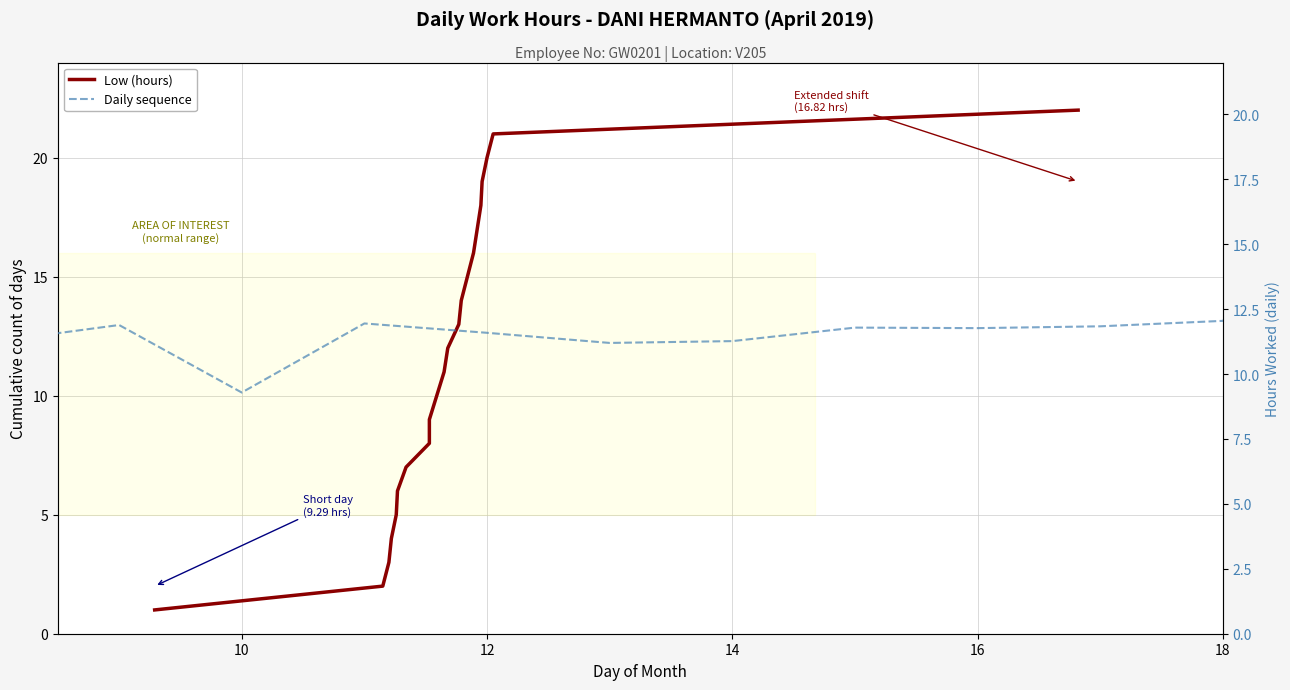

What are all the series names shown in the legend?

Low (hours), Daily sequence